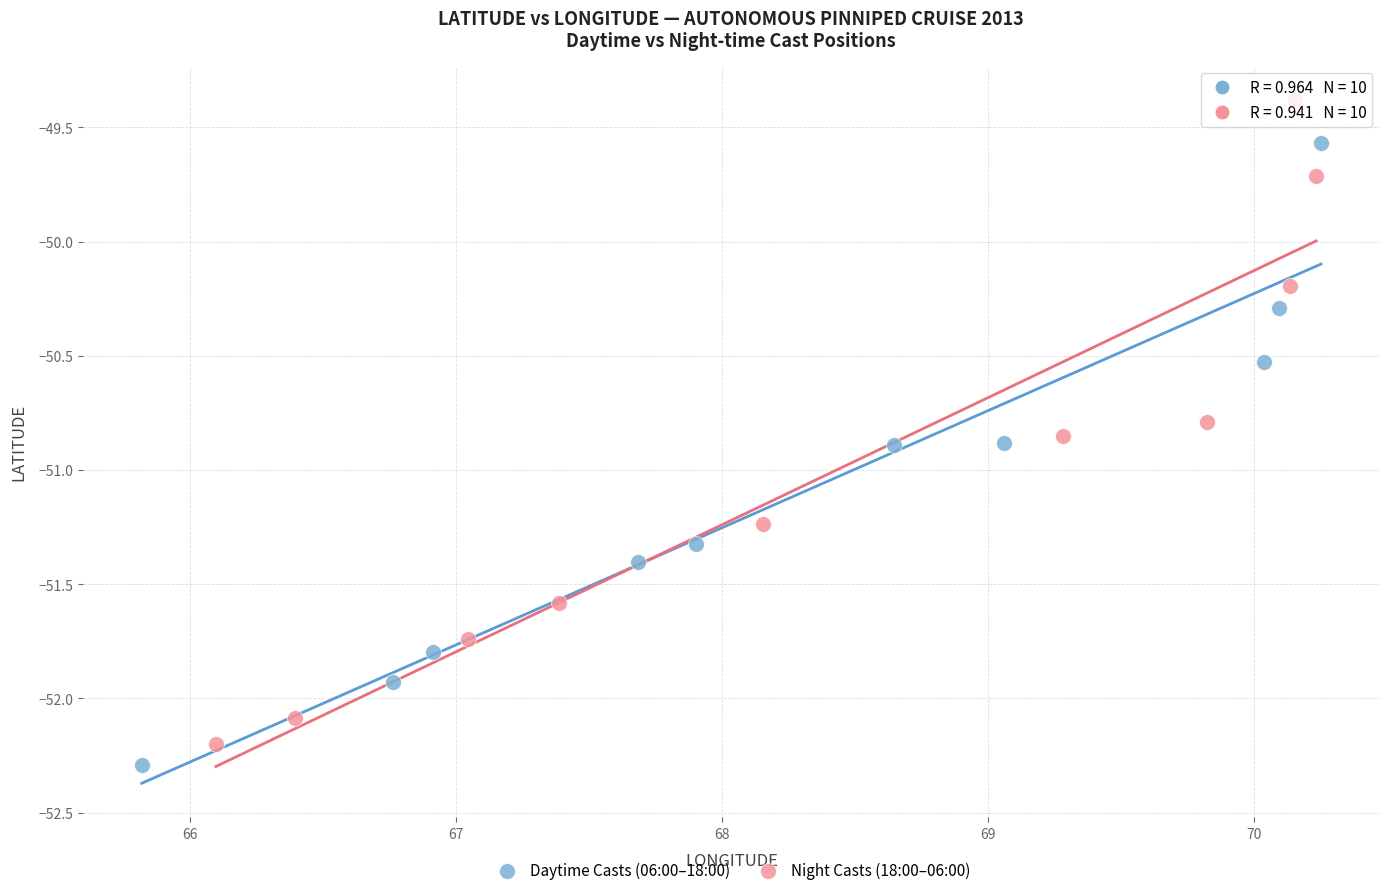

Which series has the largest Y range (max minus min)?

Night Casts (18:00–06:00)